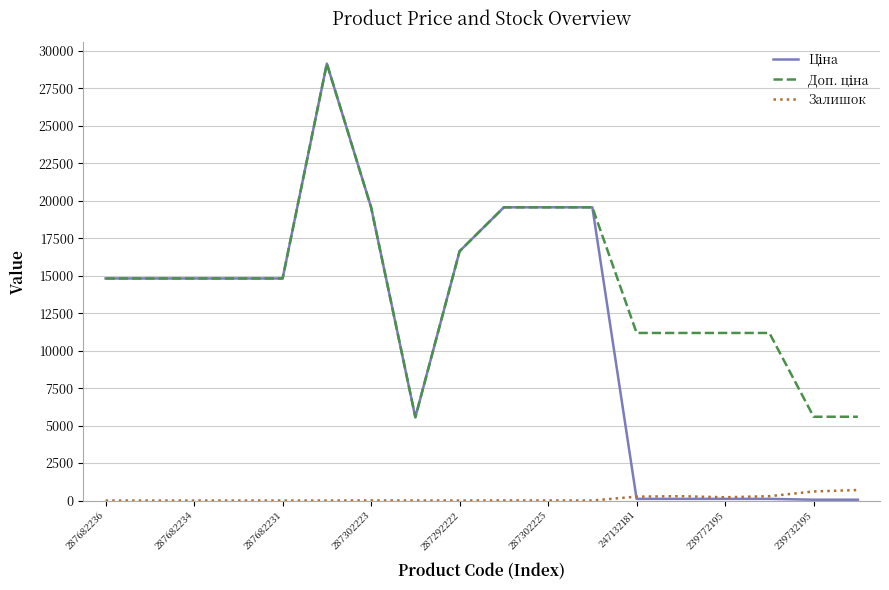

What is the greatest value displayed?

29152.3